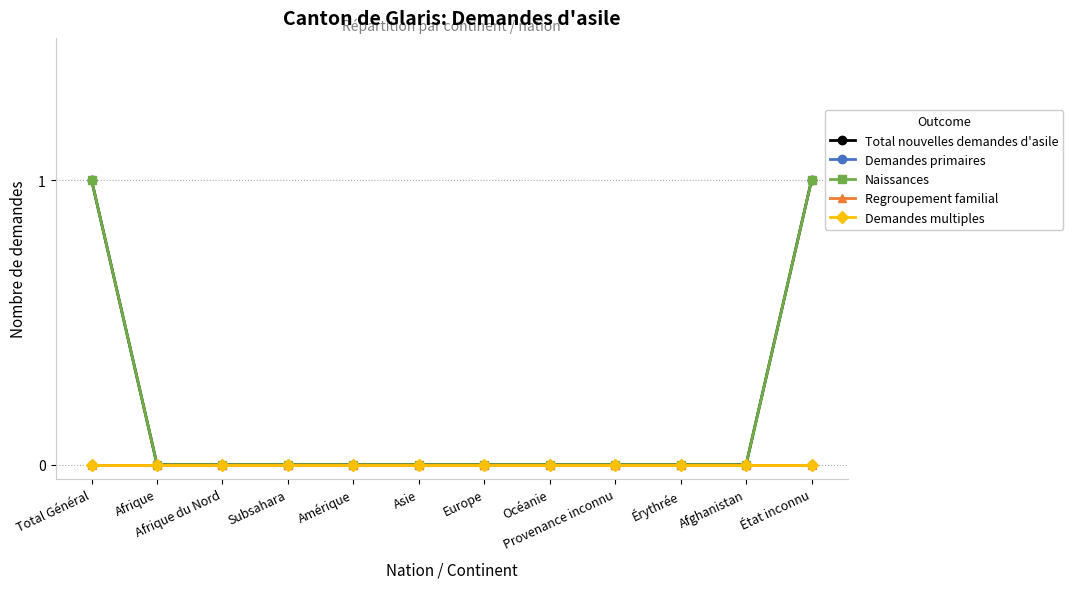

Does the chart display data point markers on the line(s)?

Yes